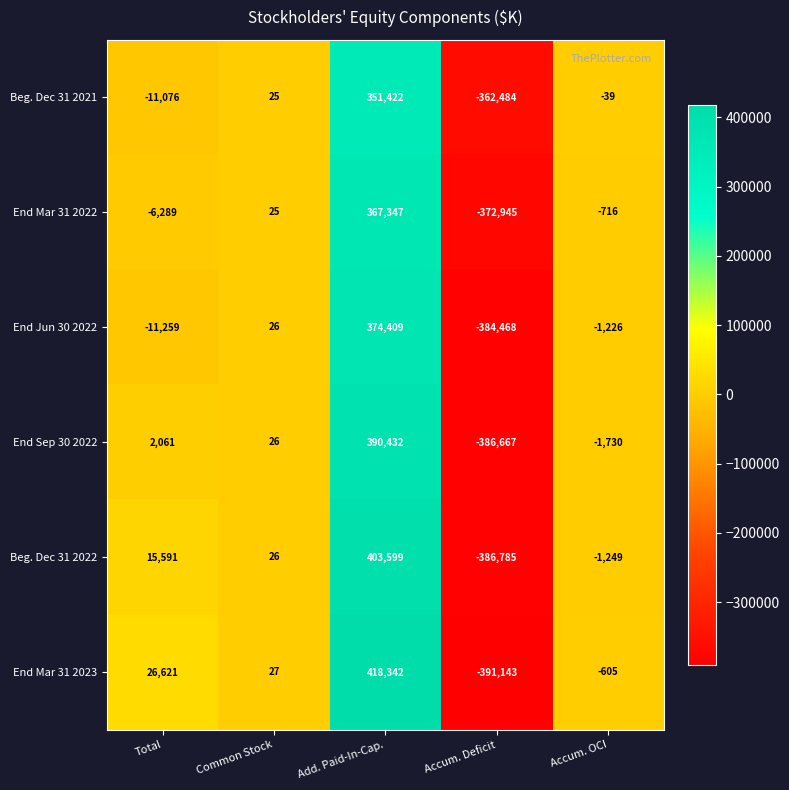

Where does the Beg. Dec 31 2021 series first go above -39?

Common Stock